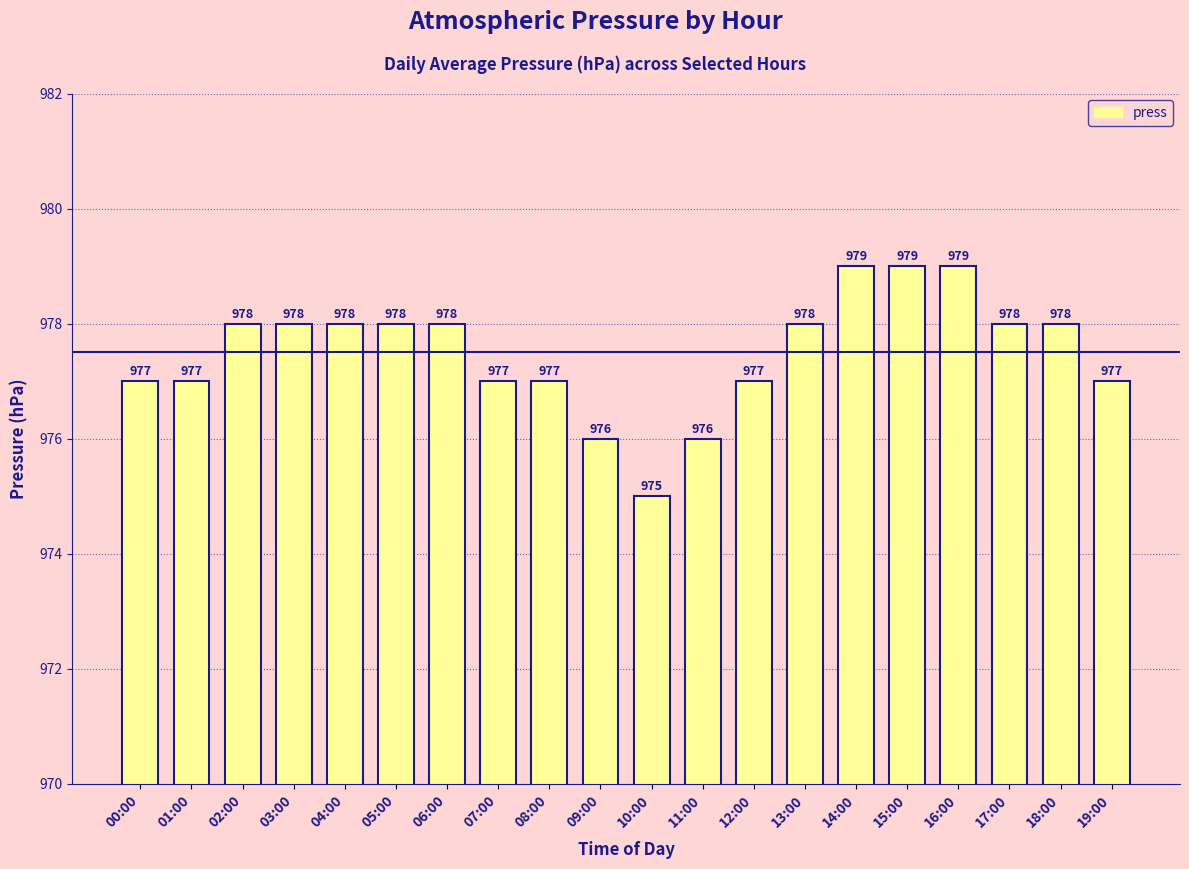

Which category has the lowest value across all series?

10:00